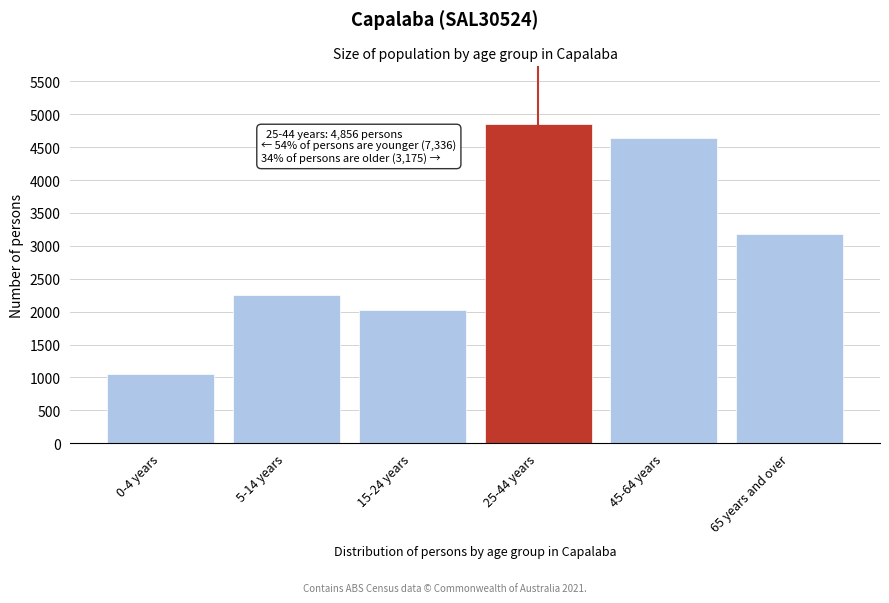

Reading left to right, extract all data points from this chart.

0-4 years=1059	5-14 years=2247	15-24 years=2030	25-44 years=4856	45-64 years=4642	65 years and over=3175